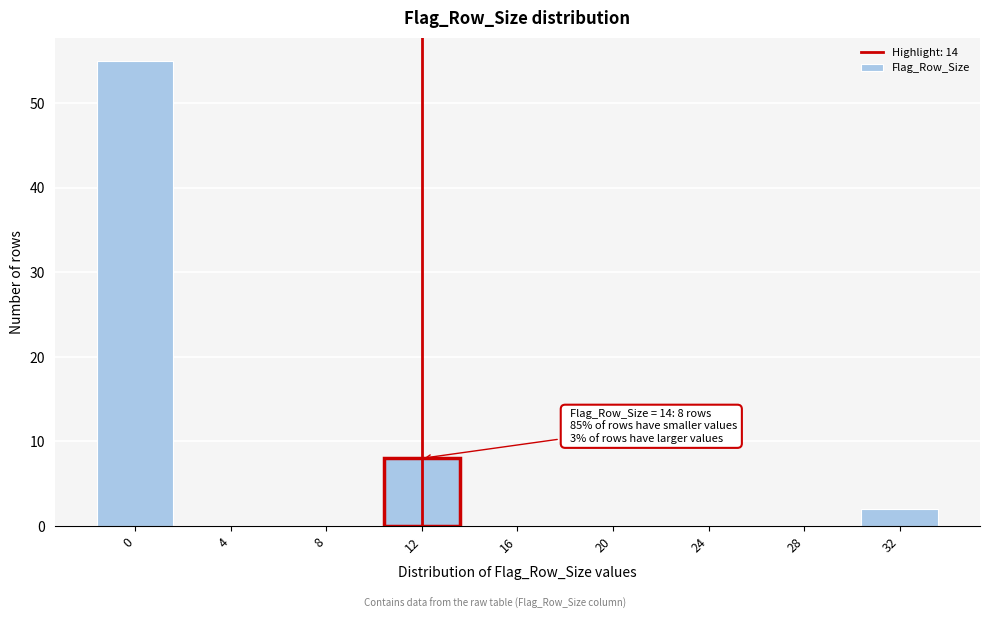

Reading right to left, list all the values displayed in this chart.

32=2	28=0	24=0	20=0	16=0	12=8	8=0	4=0	0=55